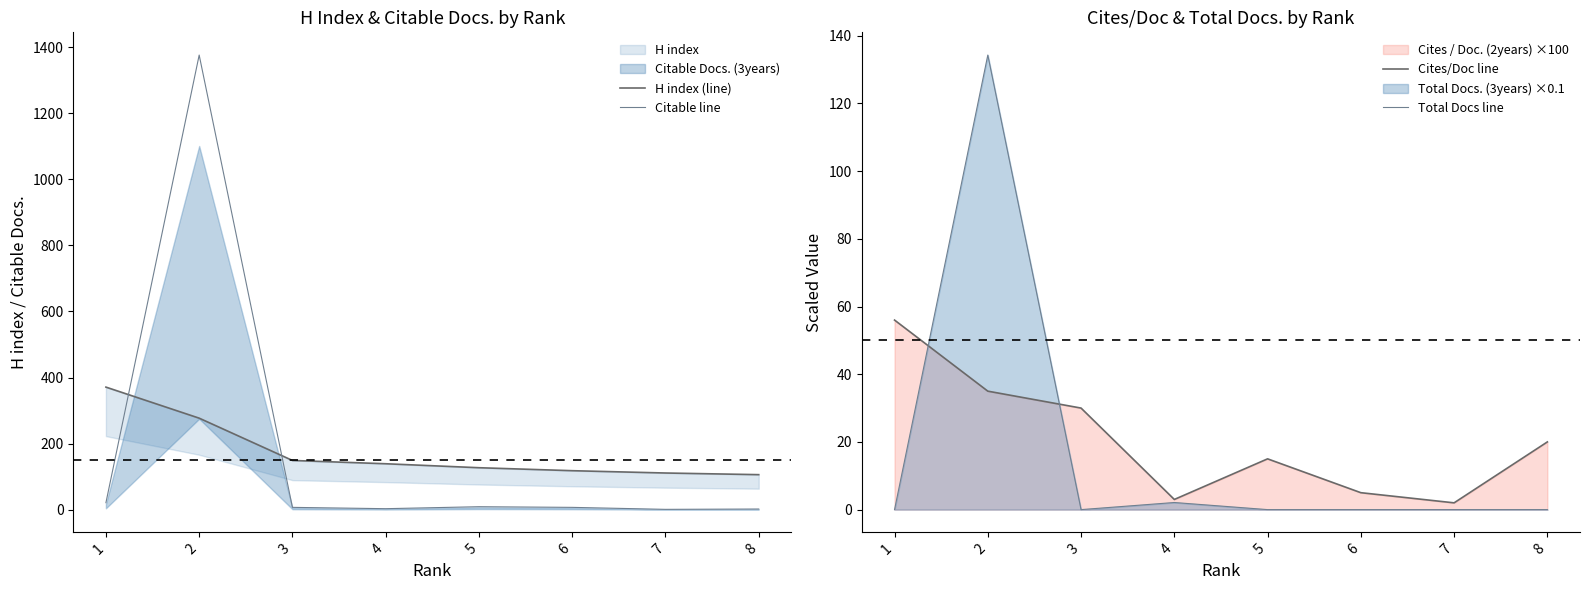

True or false: H index (line) has more than 1 points higher than both neighbors.

False